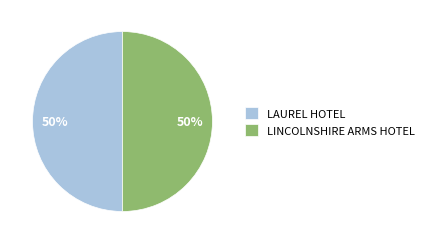

Combined, do LINCOLNSHIRE ARMS HOTEL and LAUREL HOTEL account for over 50%?

Yes